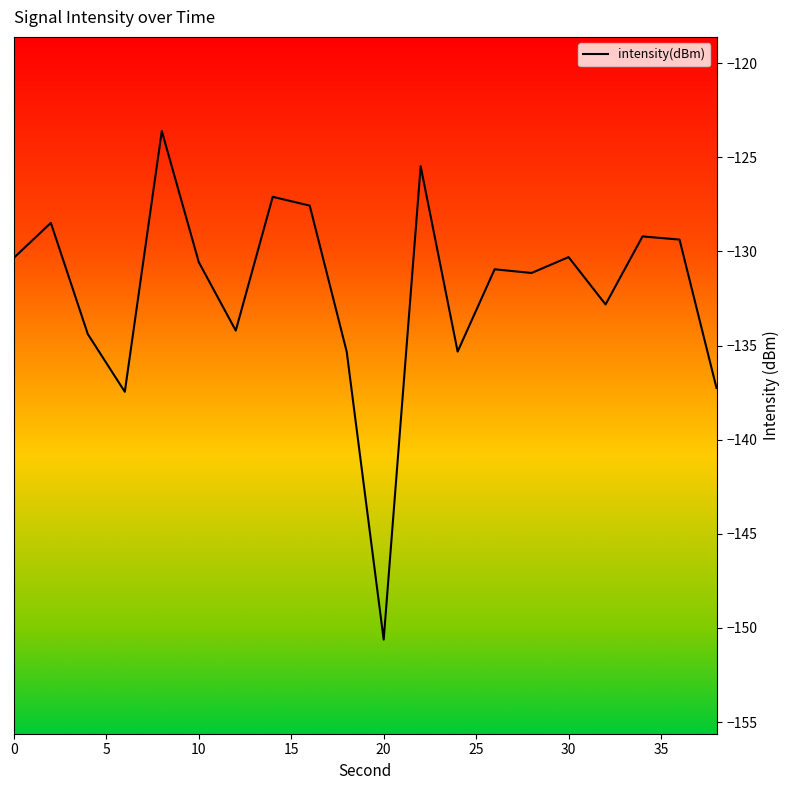

What is the minimum value shown in the chart?

-150.6